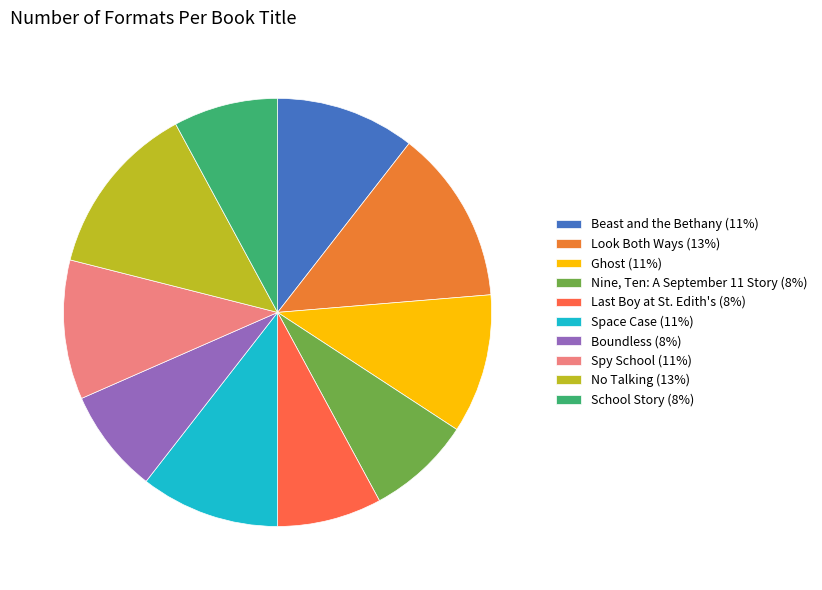

Count the number of slices in the pie.

10